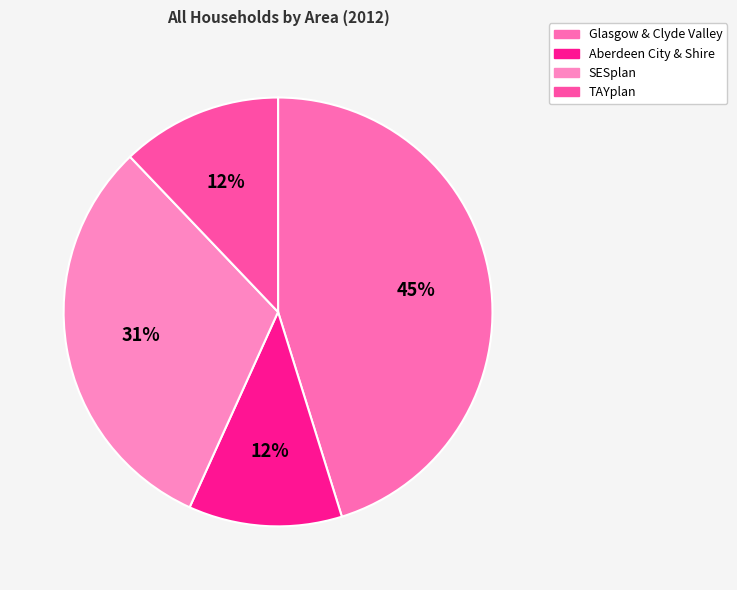

Is there any slice that represents more than half of the pie?

No